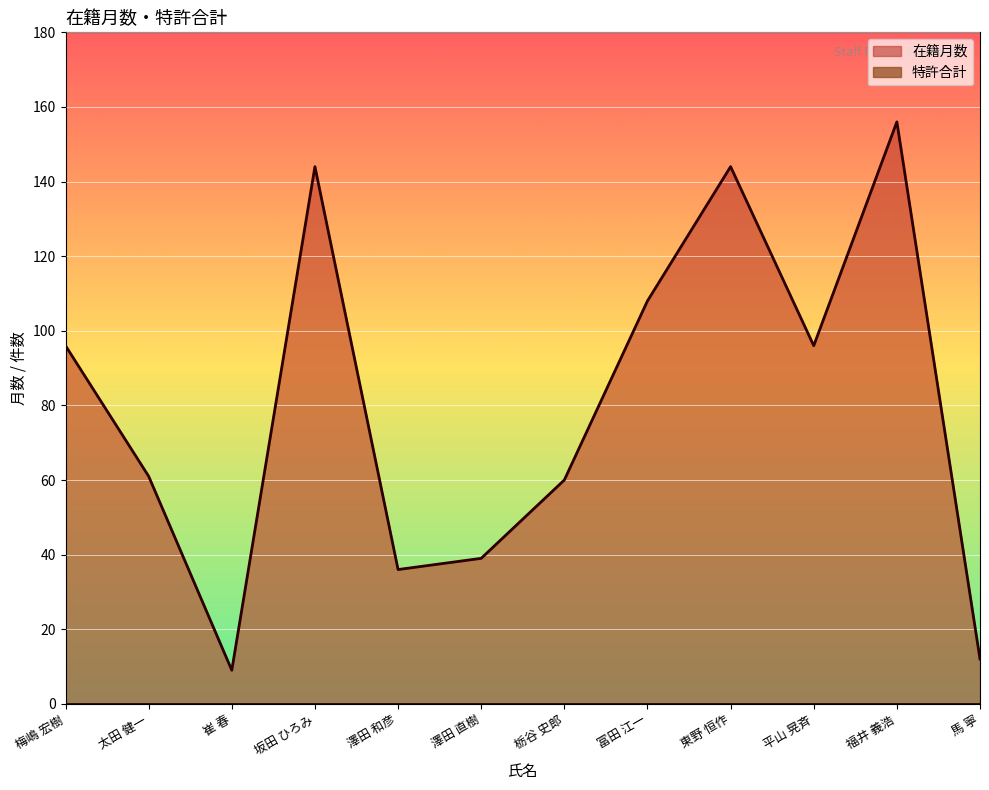

What is the difference between the values at 太田 健一 and 坂田 ひろみ?

83